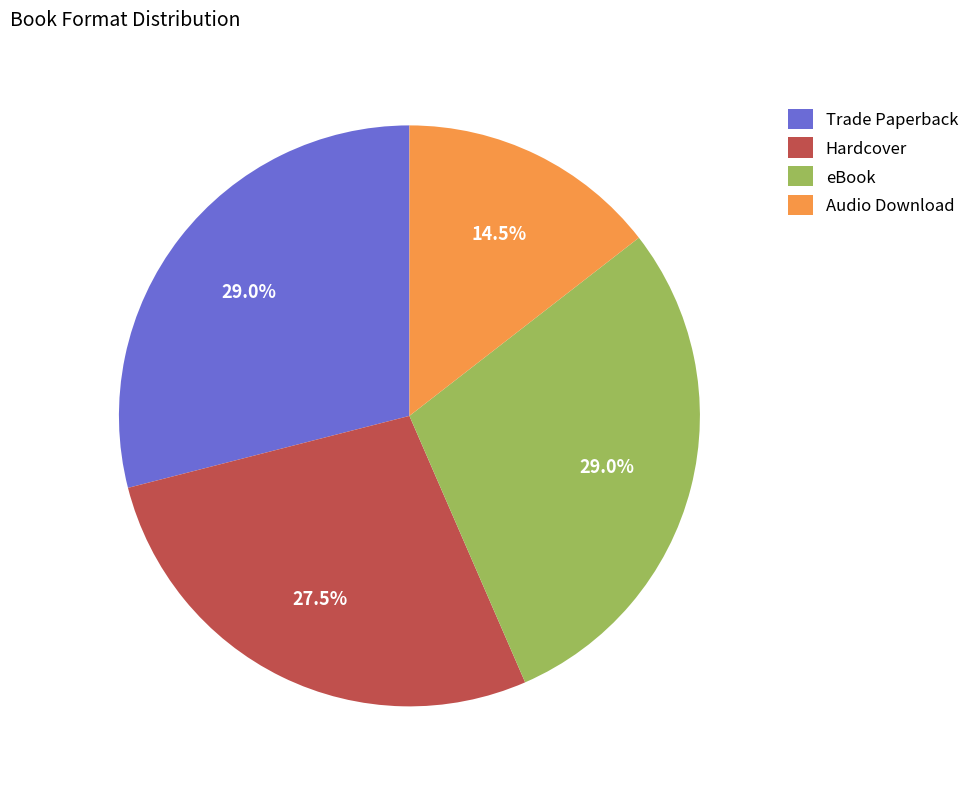

Is there a majority slice in this chart?

No